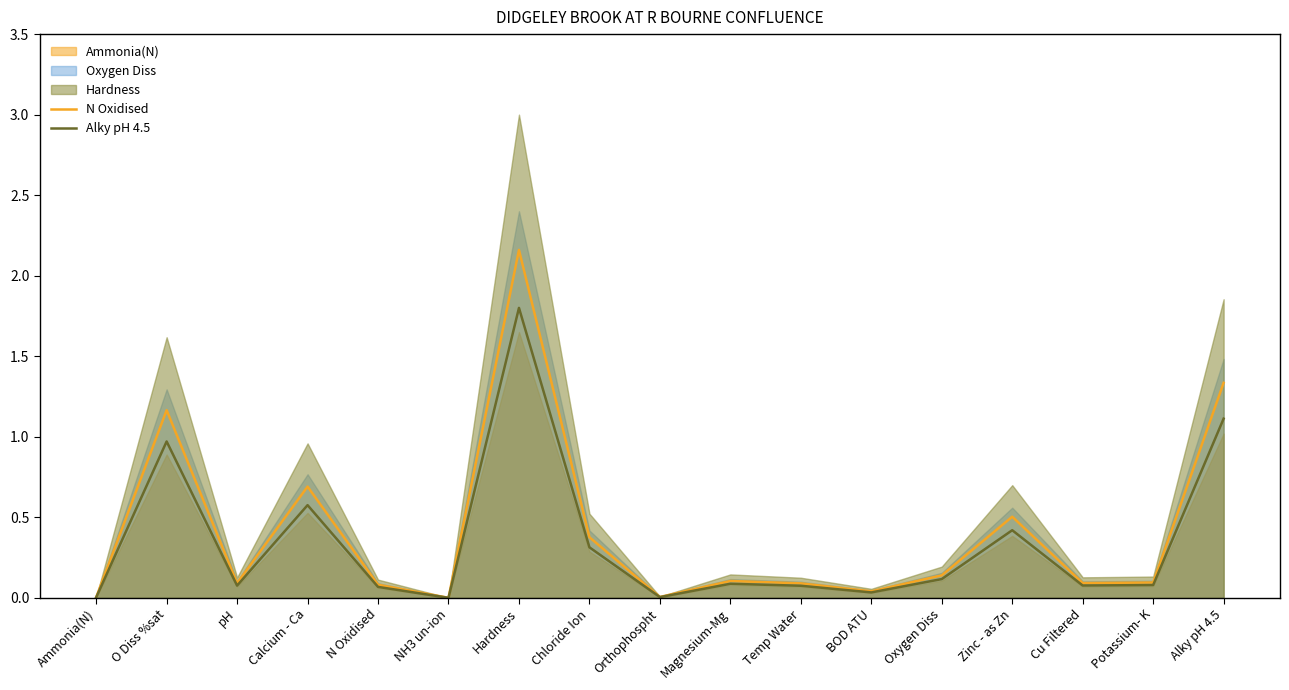

Which label corresponds to the smallest value in the chart?

NH3 un-ion